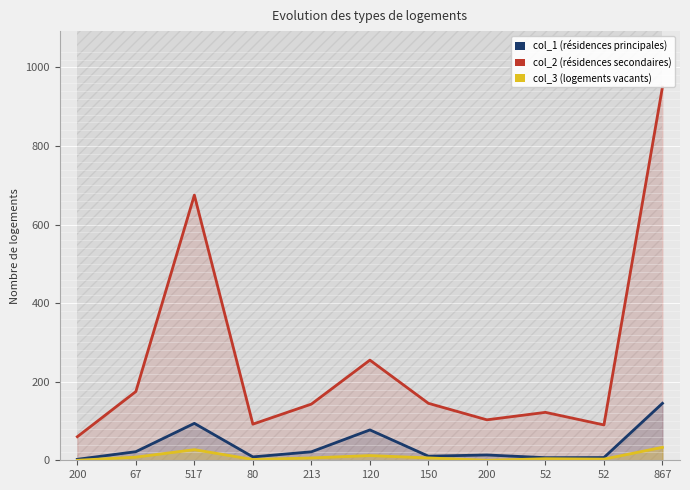

What is the label of the 7th point from the right?

213